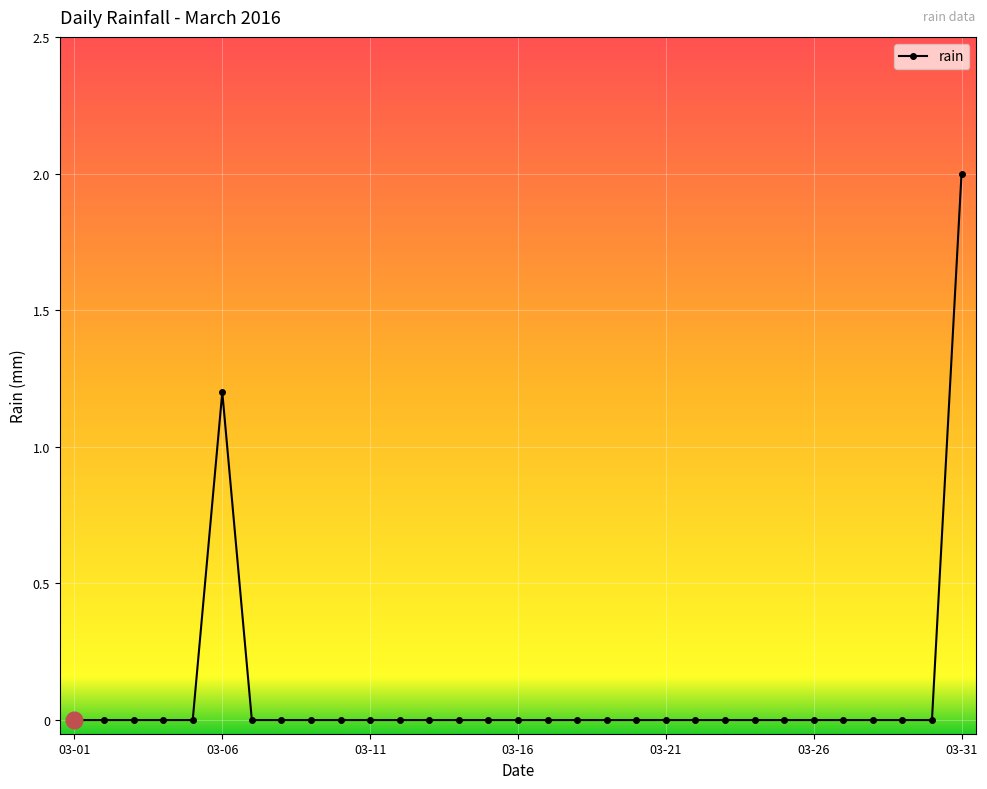

What is the greatest value displayed?

2.0